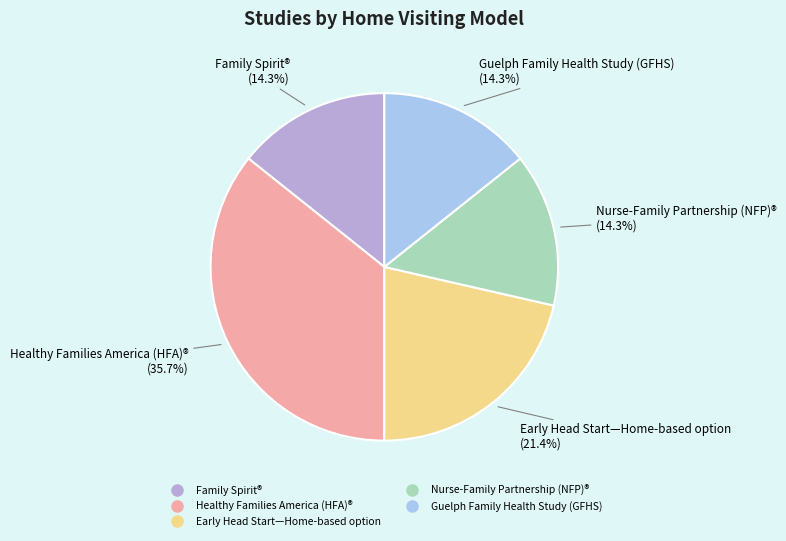

Which slice is the largest?

Healthy Families America (HFA)®